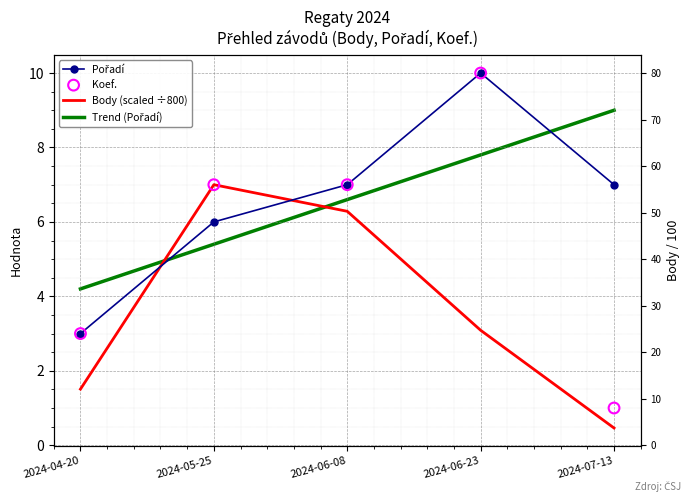

At which category is the sum across all series the highest?

2024-06-23